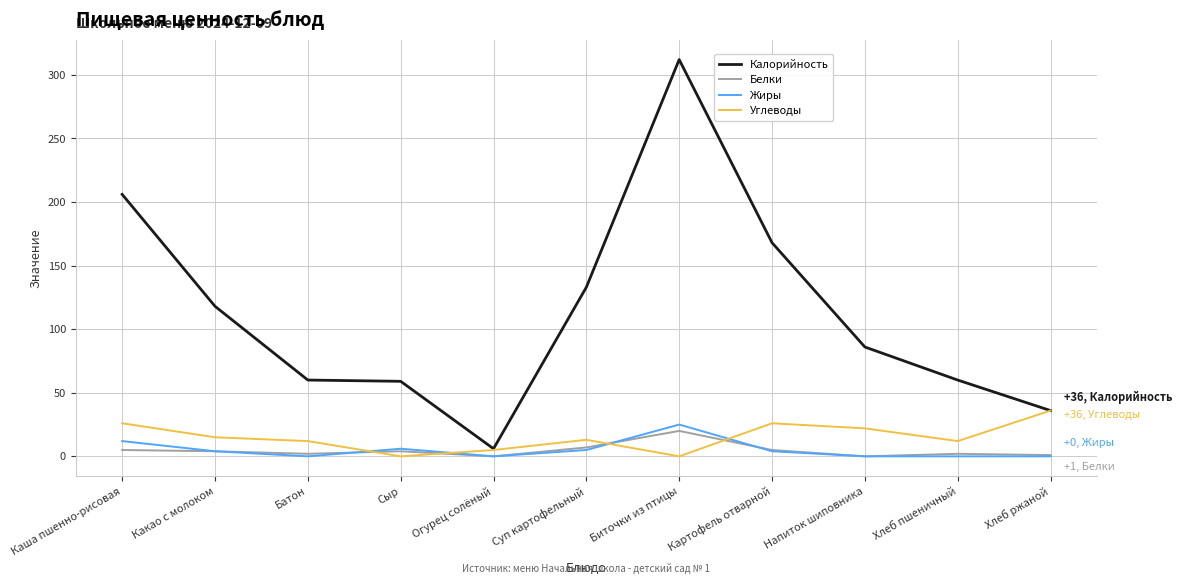

Which series has the largest total across all categories?

Калорийность